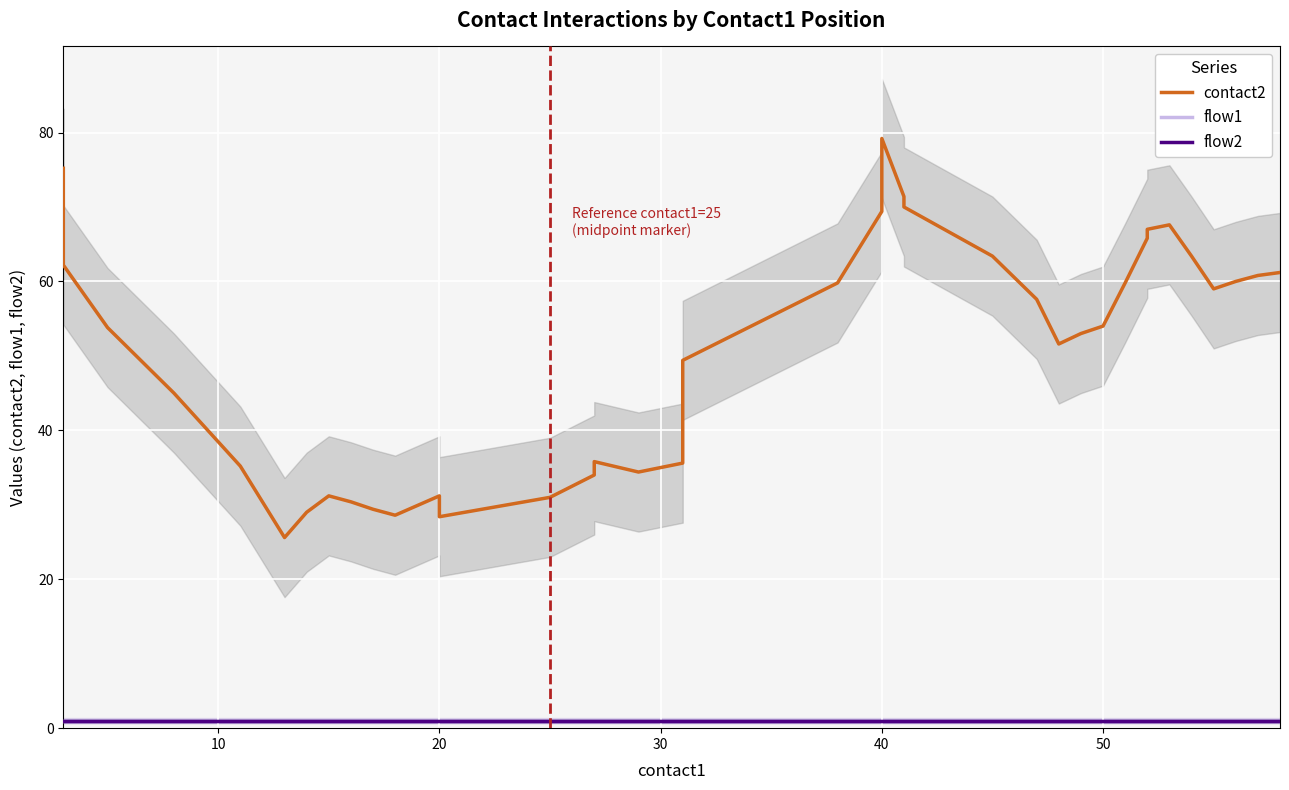

What is the maximum value shown in the chart?

79.2